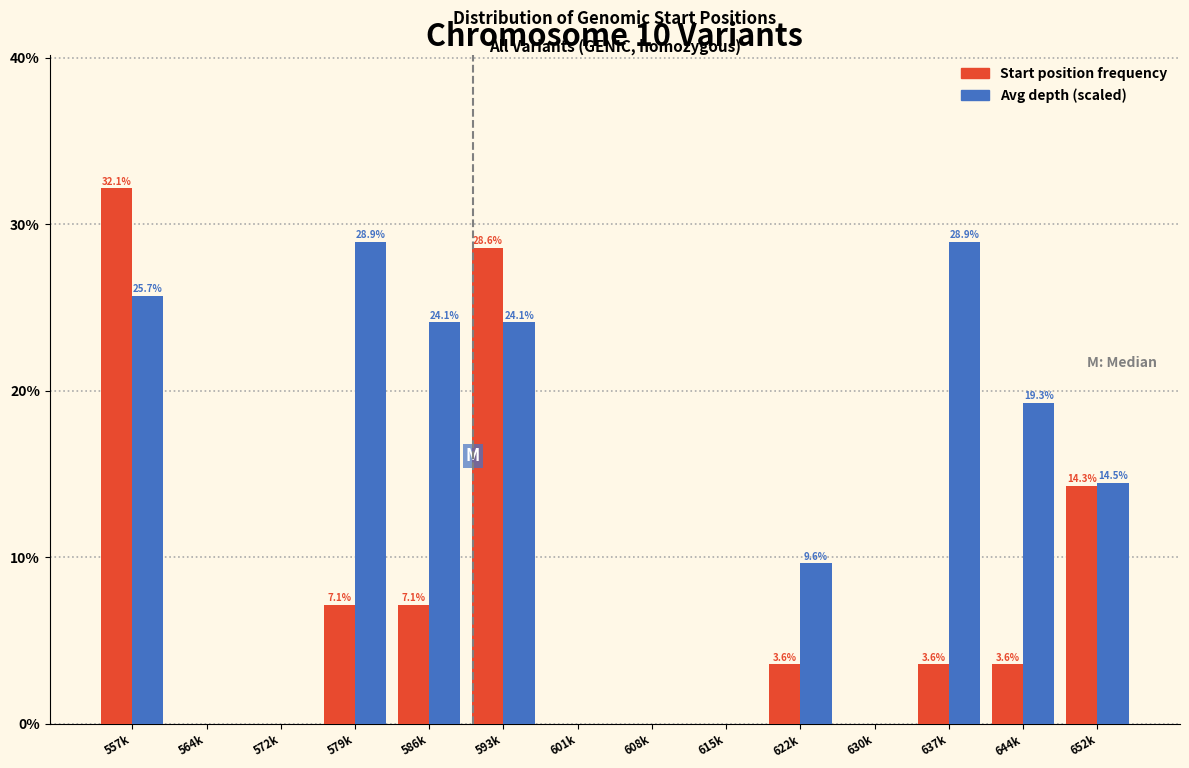

At which category is the sum across all series the highest?

557k